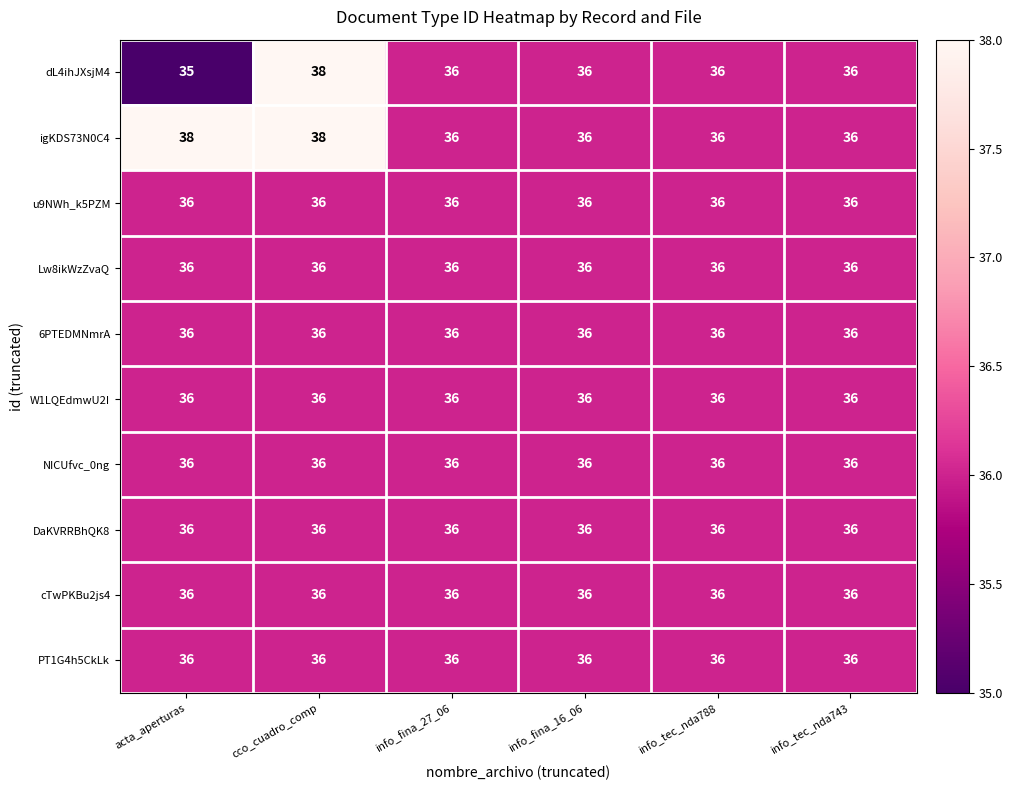

What is the approximate value of u9NWh_k5PZM at acta_aperturas?

36